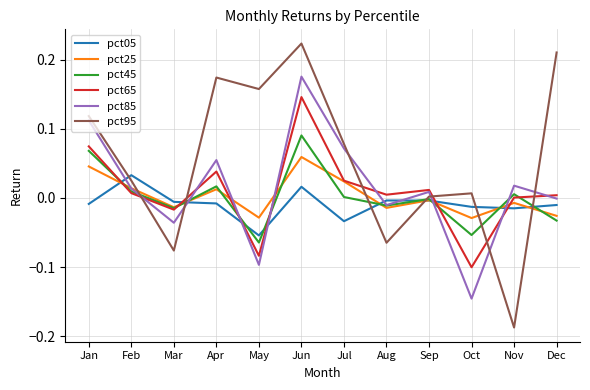

Where is the first local minimum for pct65?

Mar